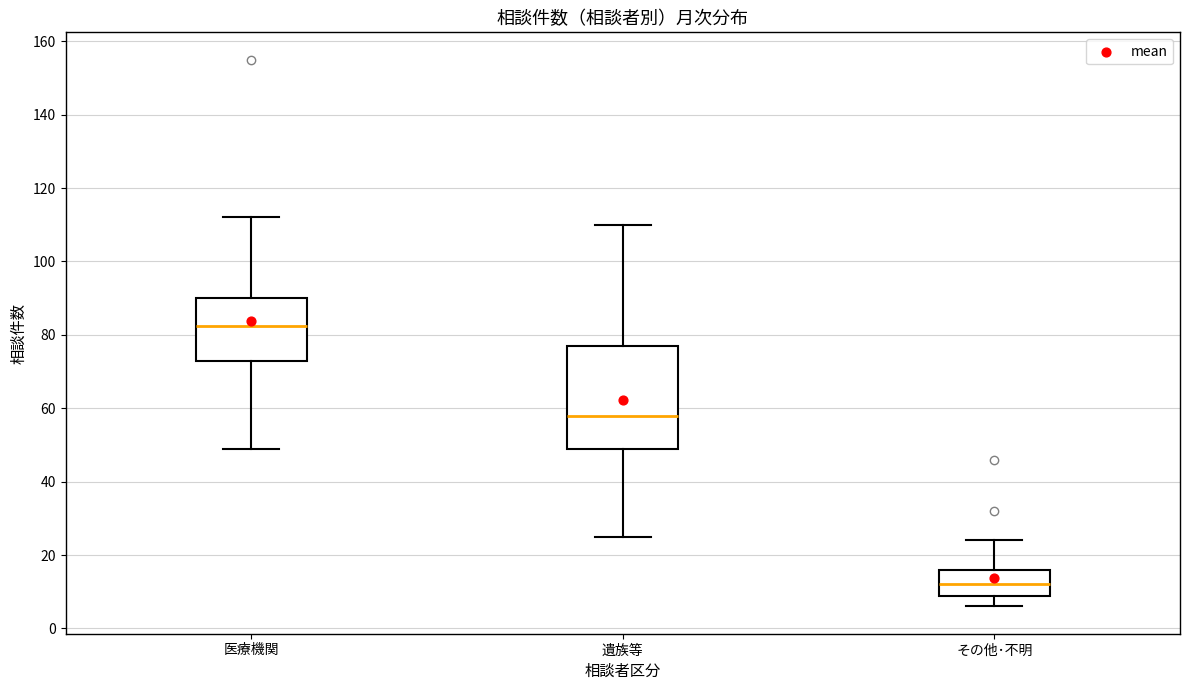

Comparing the boxes themselves (not the whiskers), which one is the tallest?

遺族等